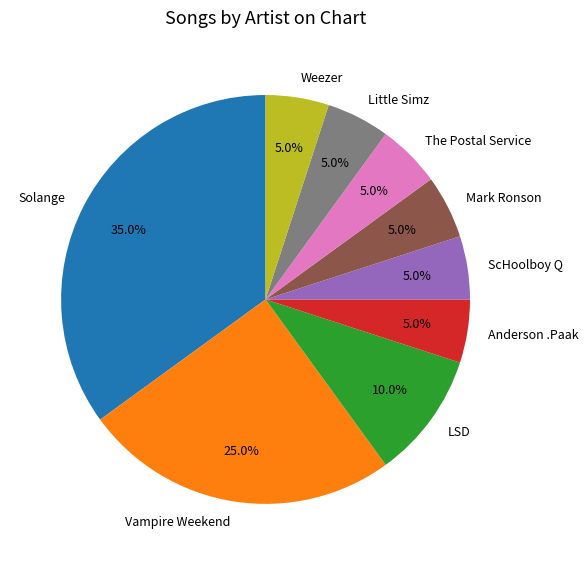

To the nearest percent, what is the average slice percentage?

11%